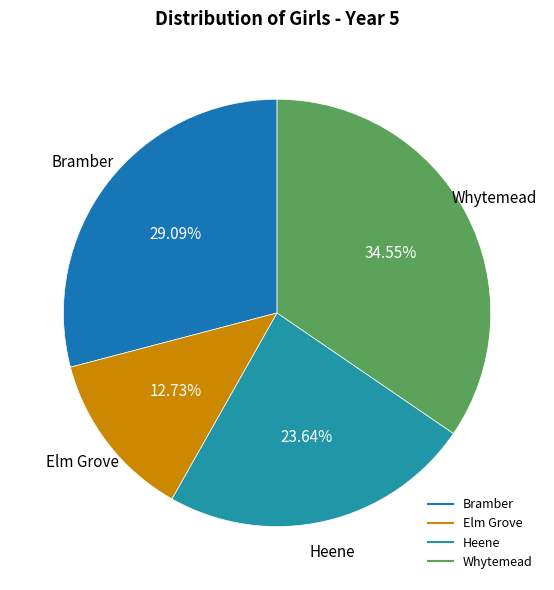

How many slices are in this pie chart?

4